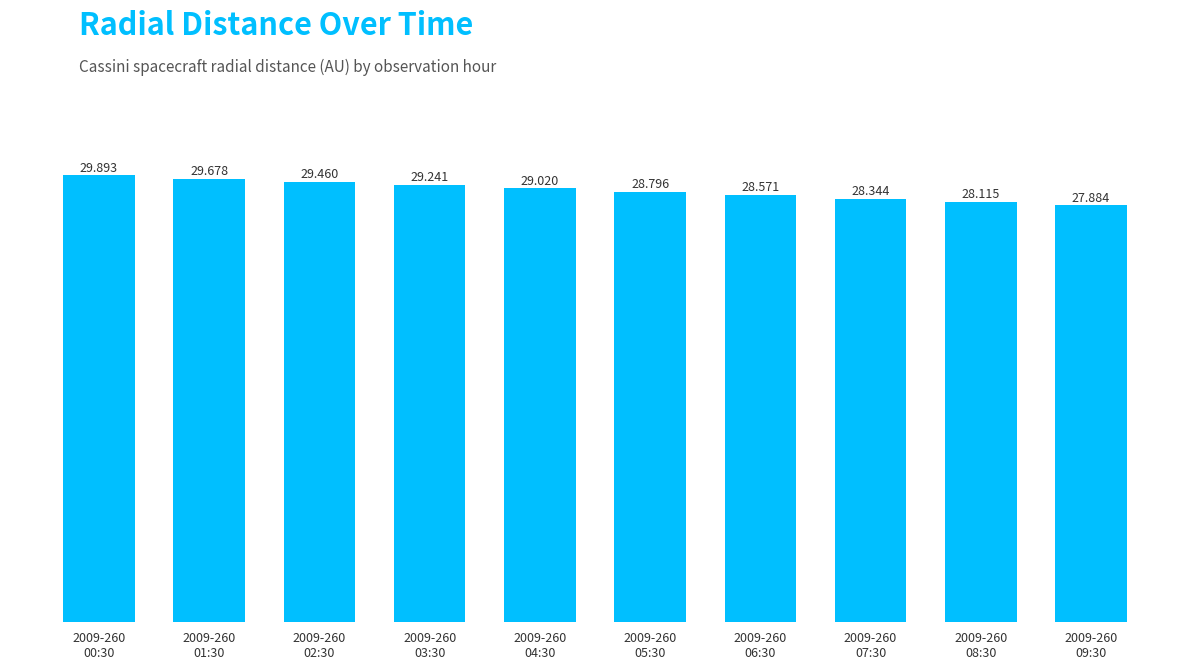

What is the difference between the values at 2009-260
03:30 and 2009-260
00:30?

0.7